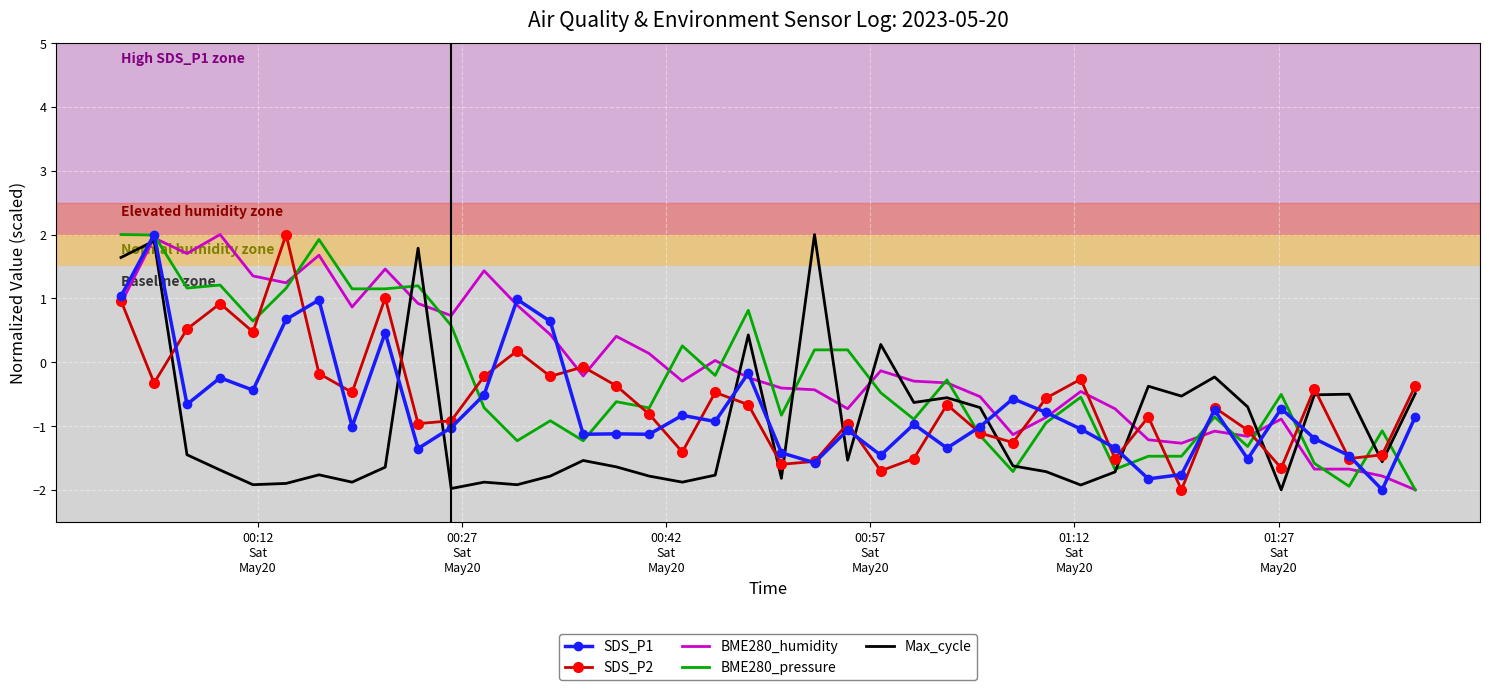

What is the smallest value displayed?

-2.0